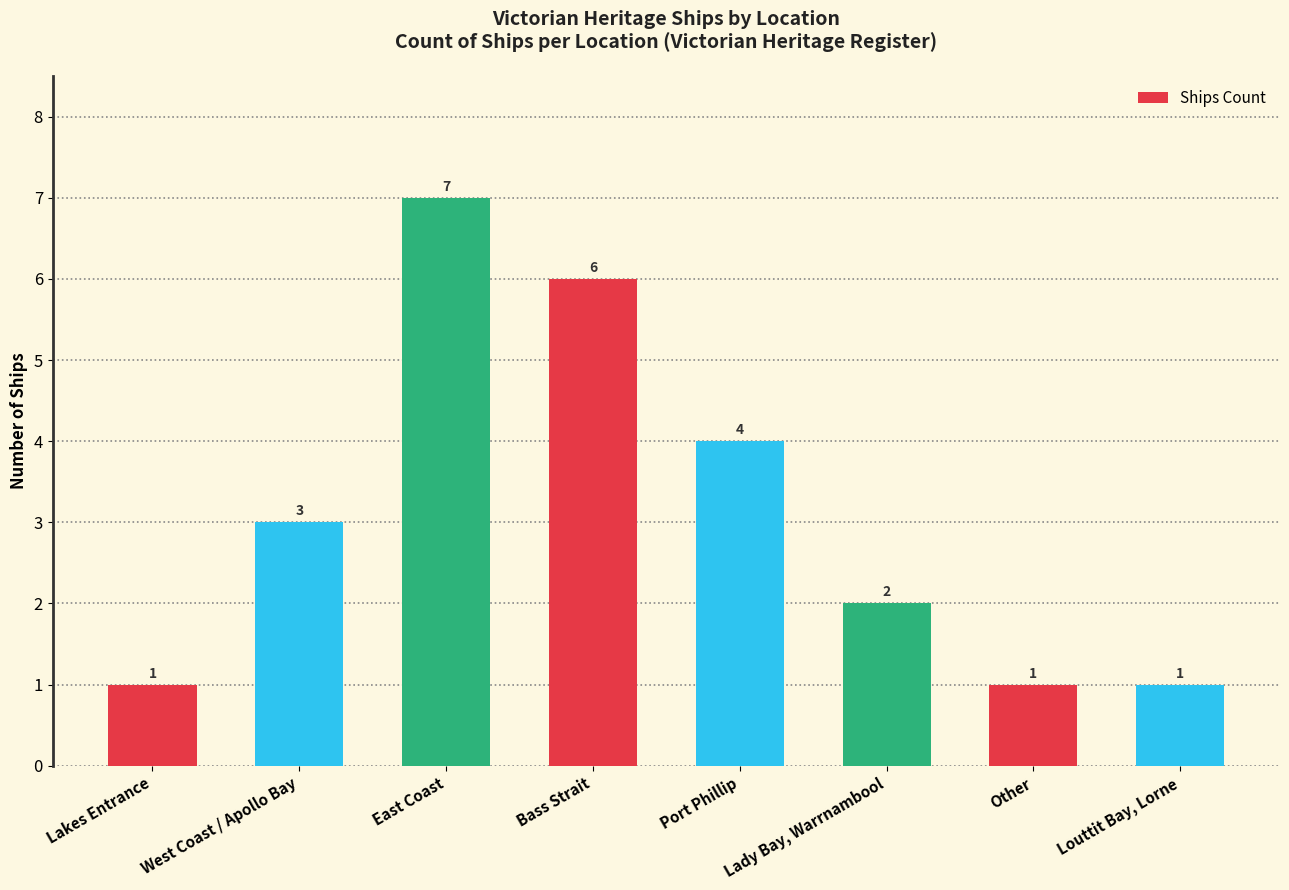

At which category does the chart reach its peak across all series?

East Coast